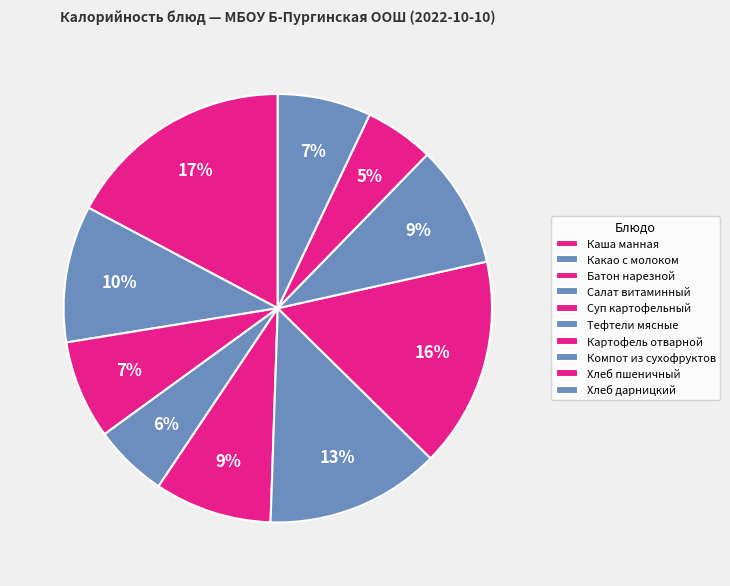

How many segments does this pie chart have?

10